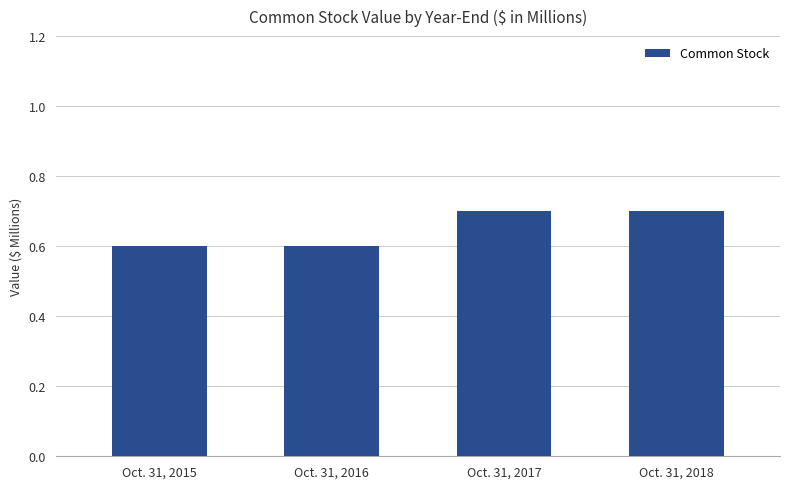

The chart shows a value of 0.7 at Oct. 31, 2017. True or false?

True